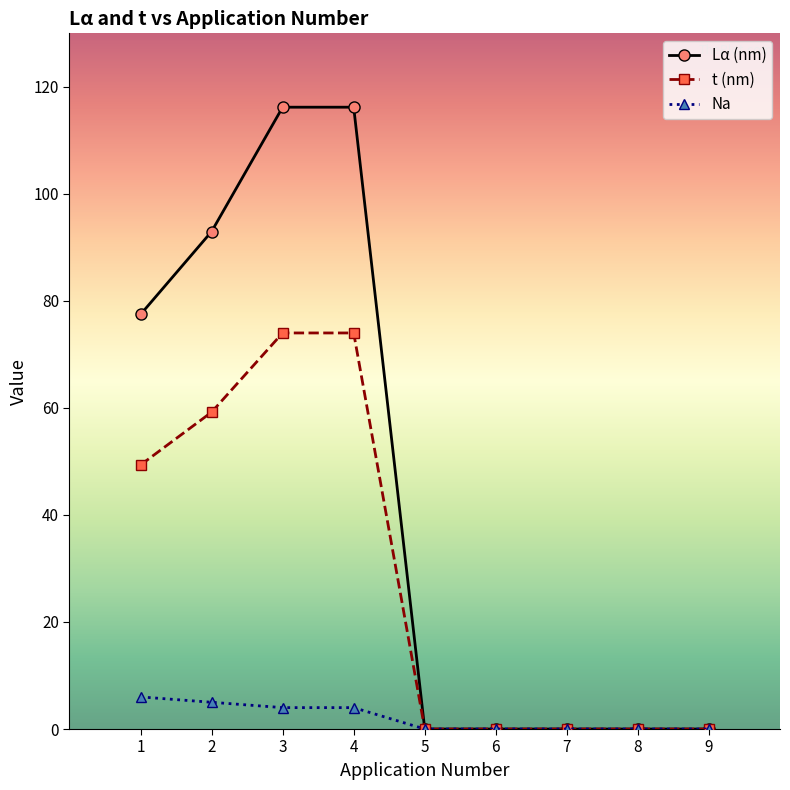

Which series has the largest total across all categories?

Lα (nm)